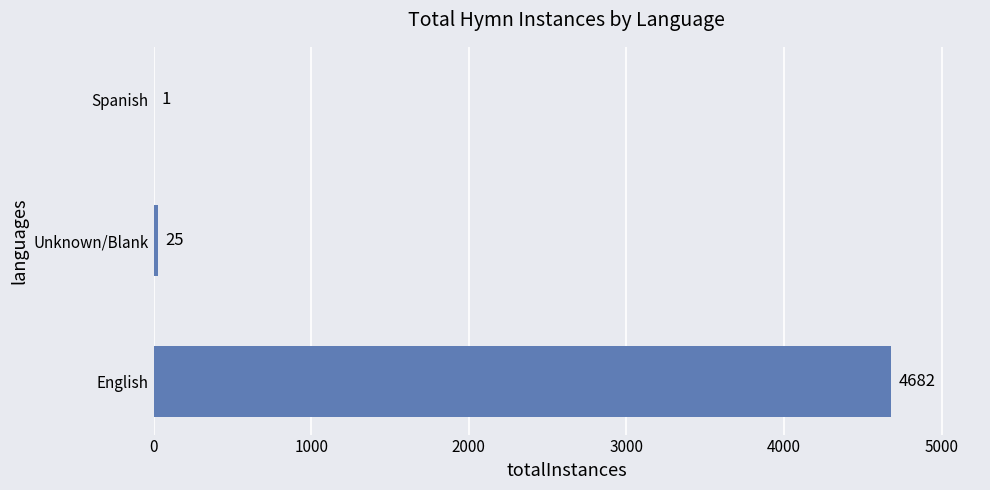

What is the maximum value shown in the chart?

4682